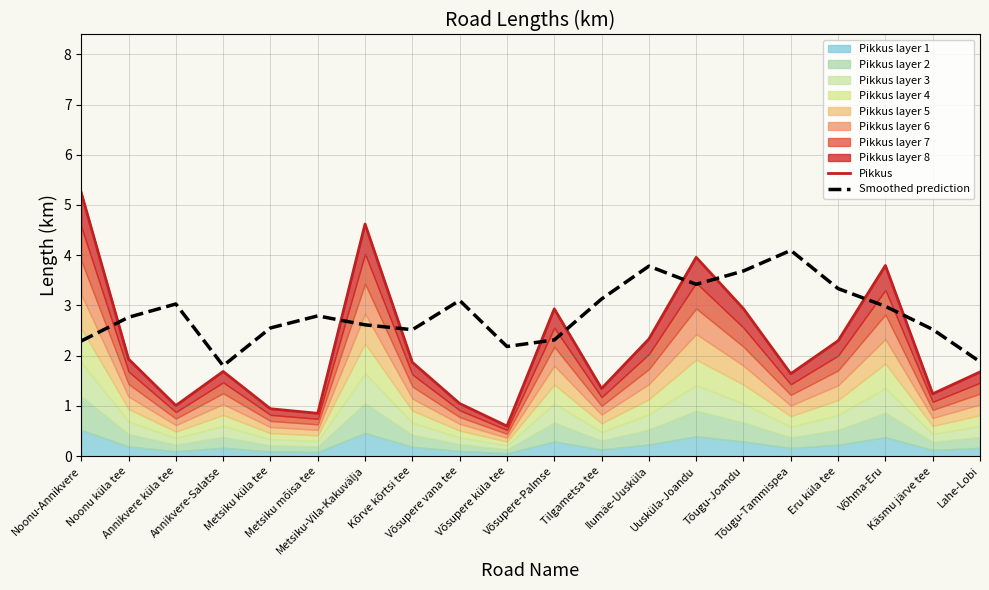

What is the sum of the Smoothed prediction values at Võhma-Eru and Noonu küla tee?

5.7